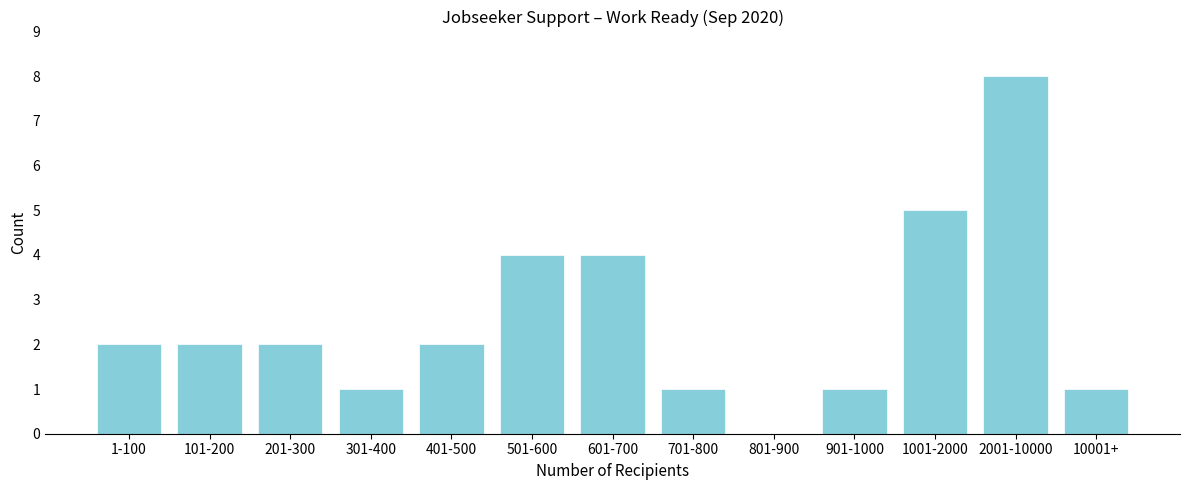

Reading right to left, transcribe all the data shown in this chart.

10001+=1	2001-10000=8	1001-2000=5	901-1000=1	801-900=0	701-800=1	601-700=4	501-600=4	401-500=2	301-400=1	201-300=2	101-200=2	1-100=2